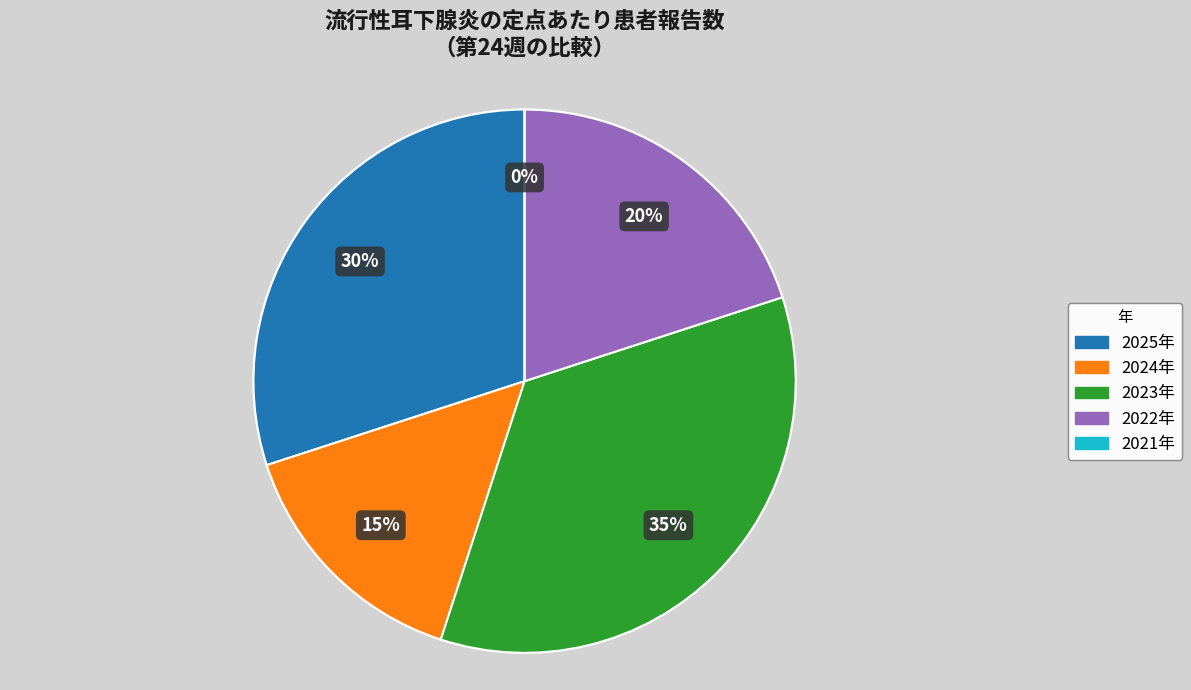

Is there a majority slice in this chart?

No